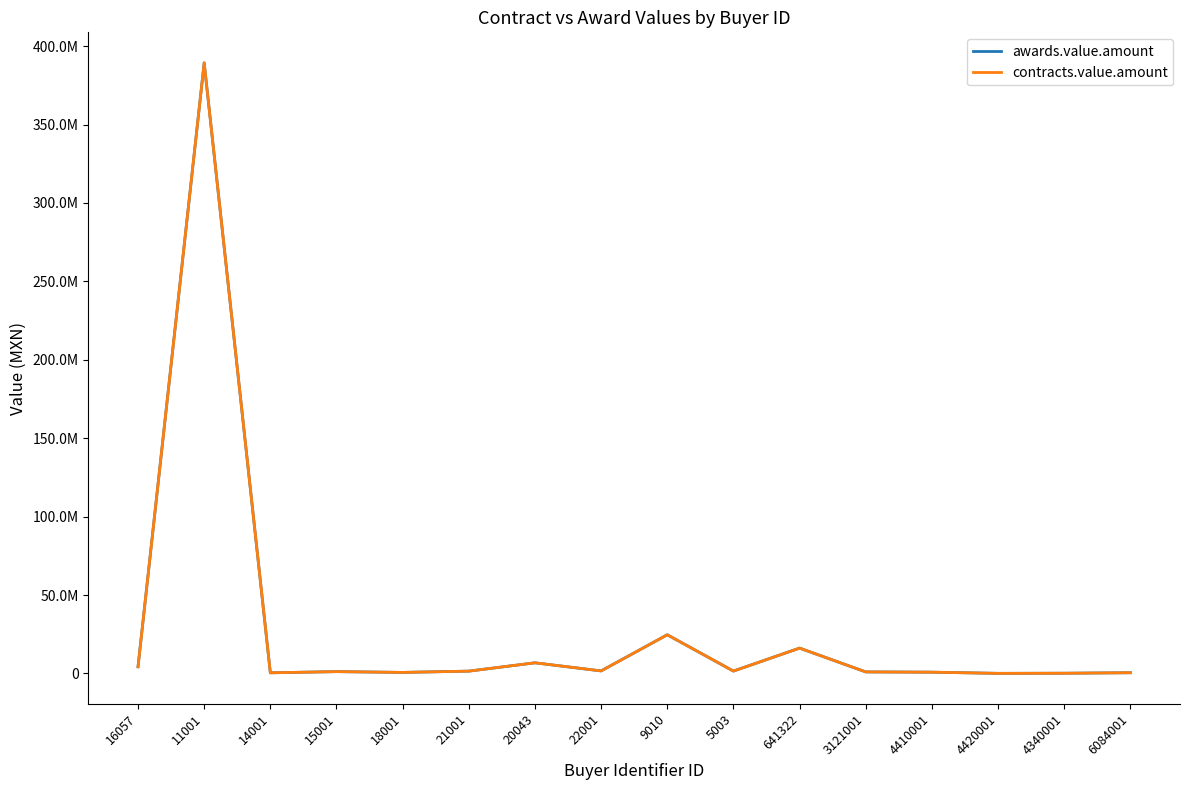

Does the chart display data point markers on the line(s)?

No